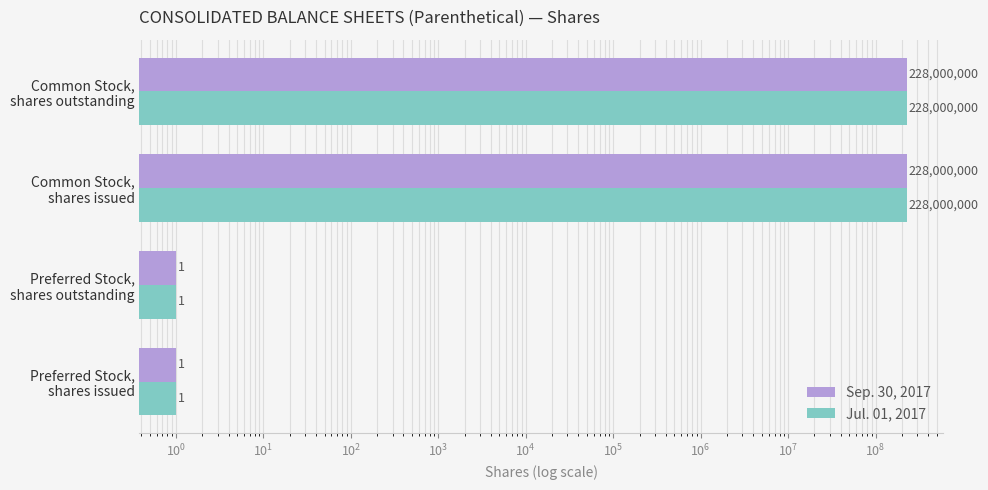

How many series are shown in this chart?

2